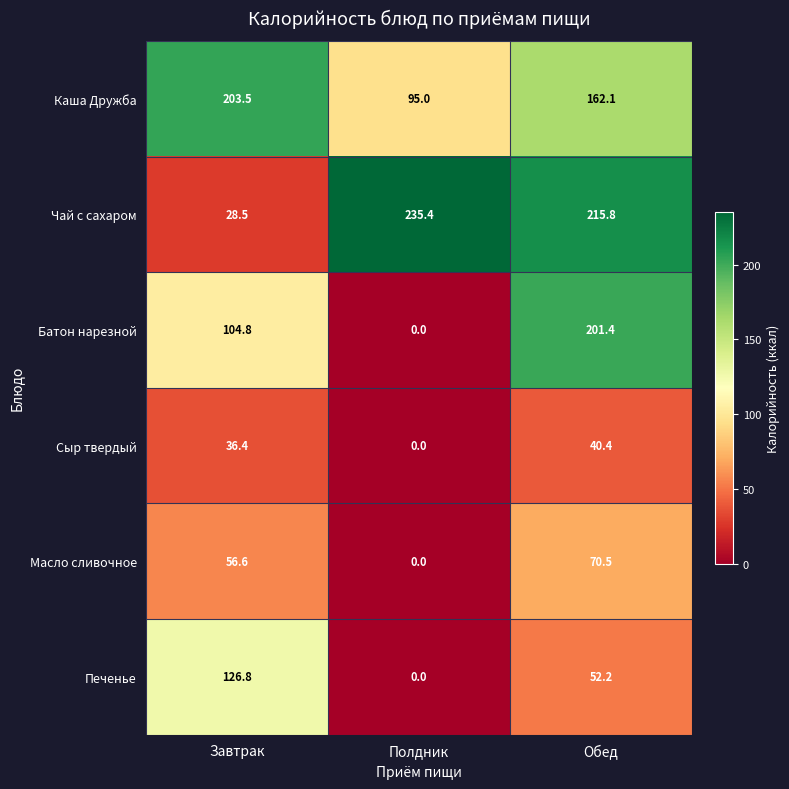

The value of Каша Дружба at Завтрак is 44.7. True or false?

False